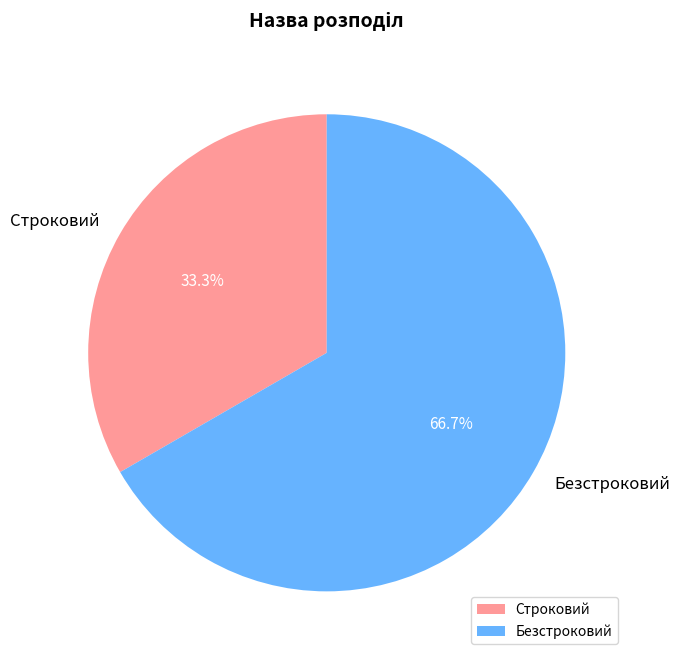

To the nearest percent, what portion does Строковий represent?

33%